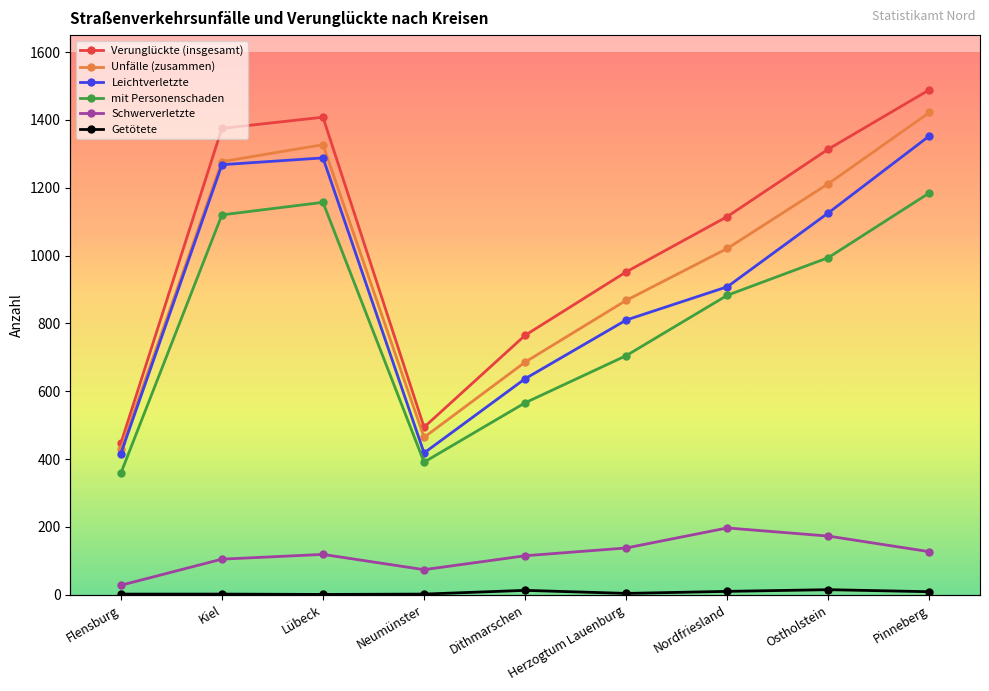

True or false: Unfälle (zusammen) and Verunglückte (insgesamt) intersect in this chart.

False